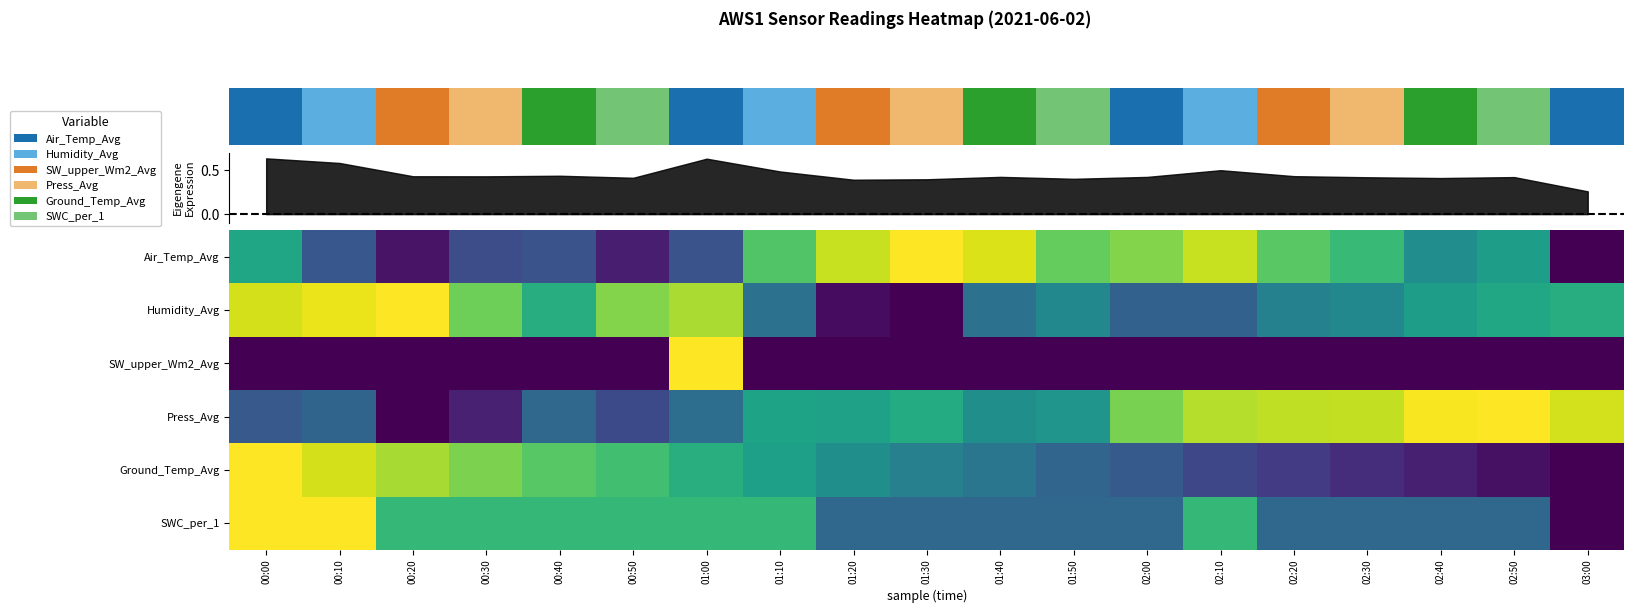

Which label corresponds to the largest value in the chart?

01:30